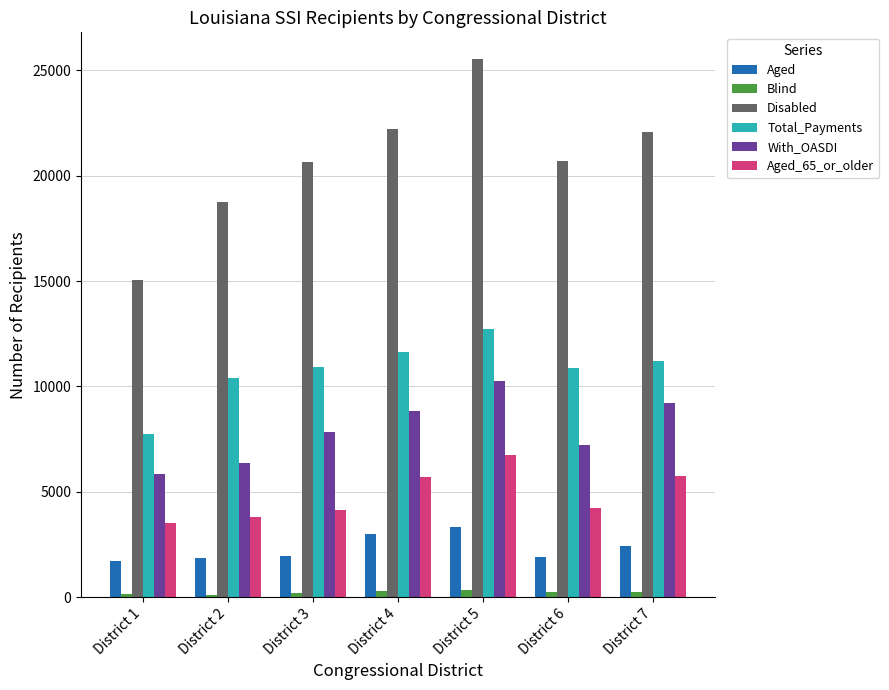

What is the average value of the With_OASDI series?

7942